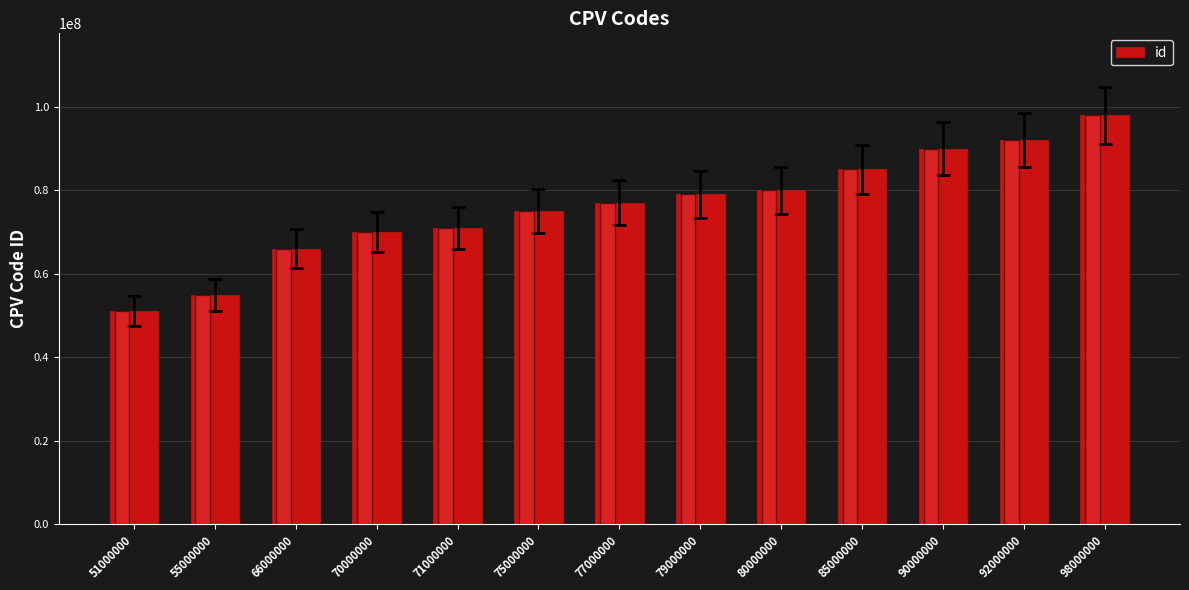

List the labels in order of value, smallest first.

51000000, 55000000, 66000000, 70000000, 71000000, 75000000, 77000000, 79000000, 80000000, 85000000, 90000000, 92000000, 98000000